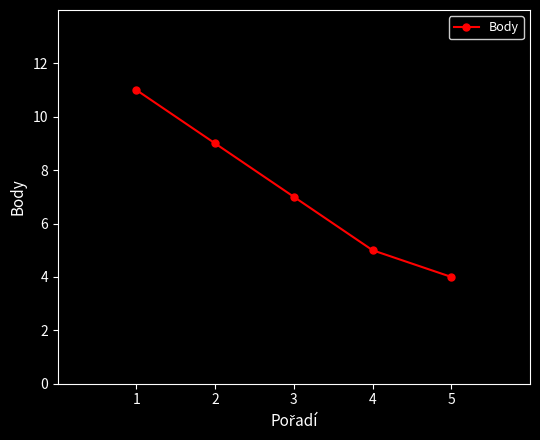

At which label does the data first exceed 7?

1